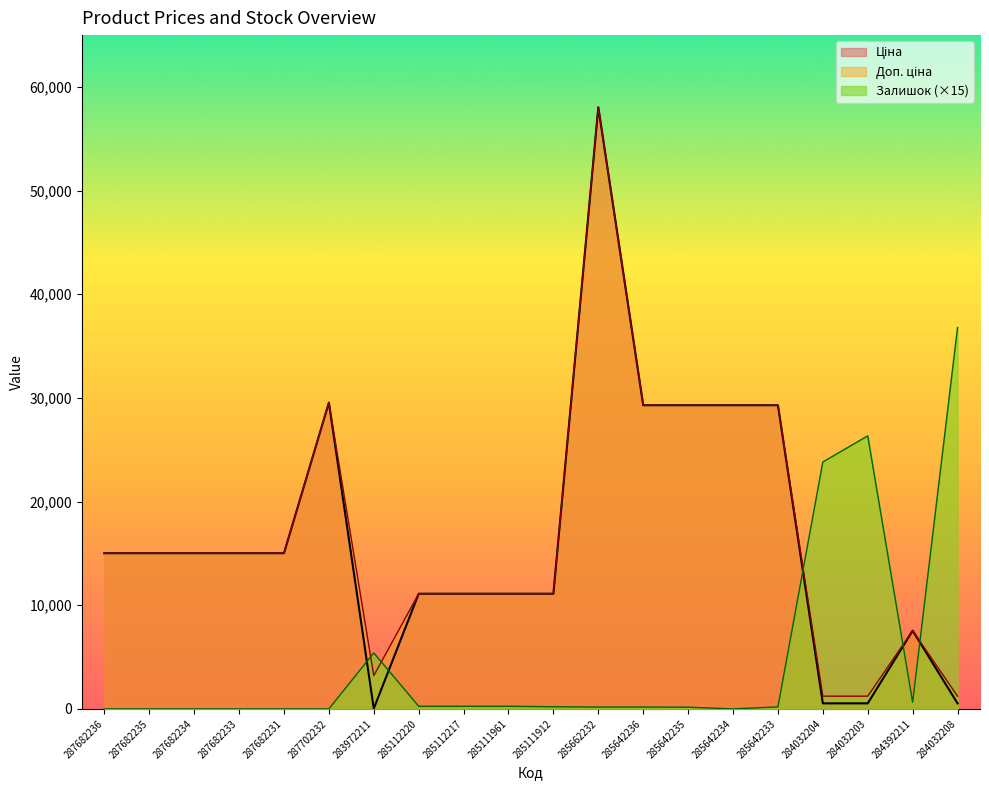

At which label does Залишок reach its minimum?

287682236